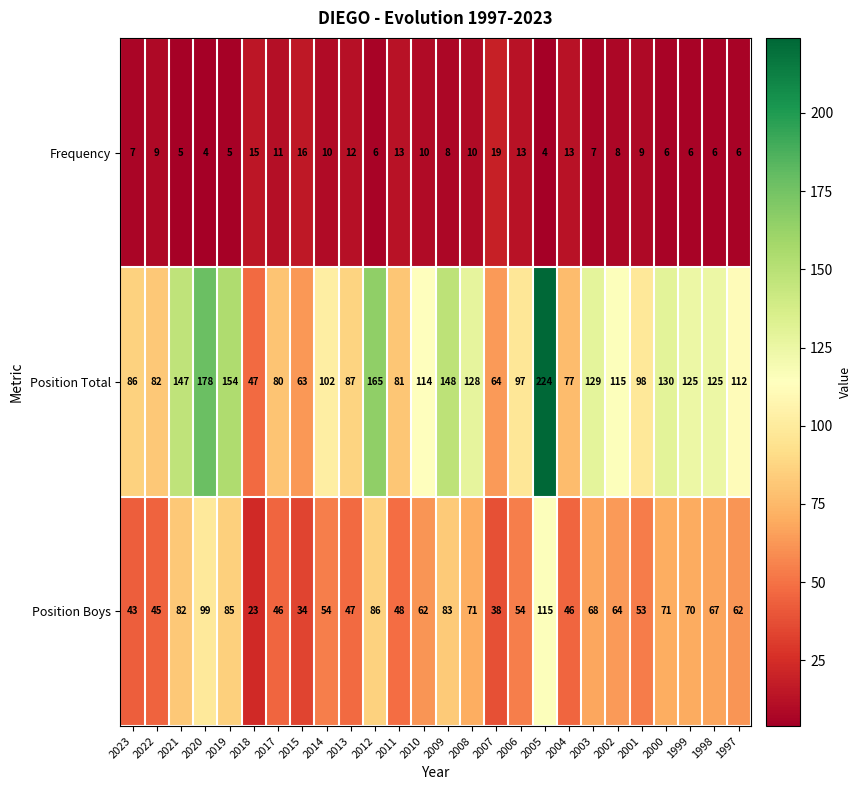

Which series has the largest total across all categories?

Position Total